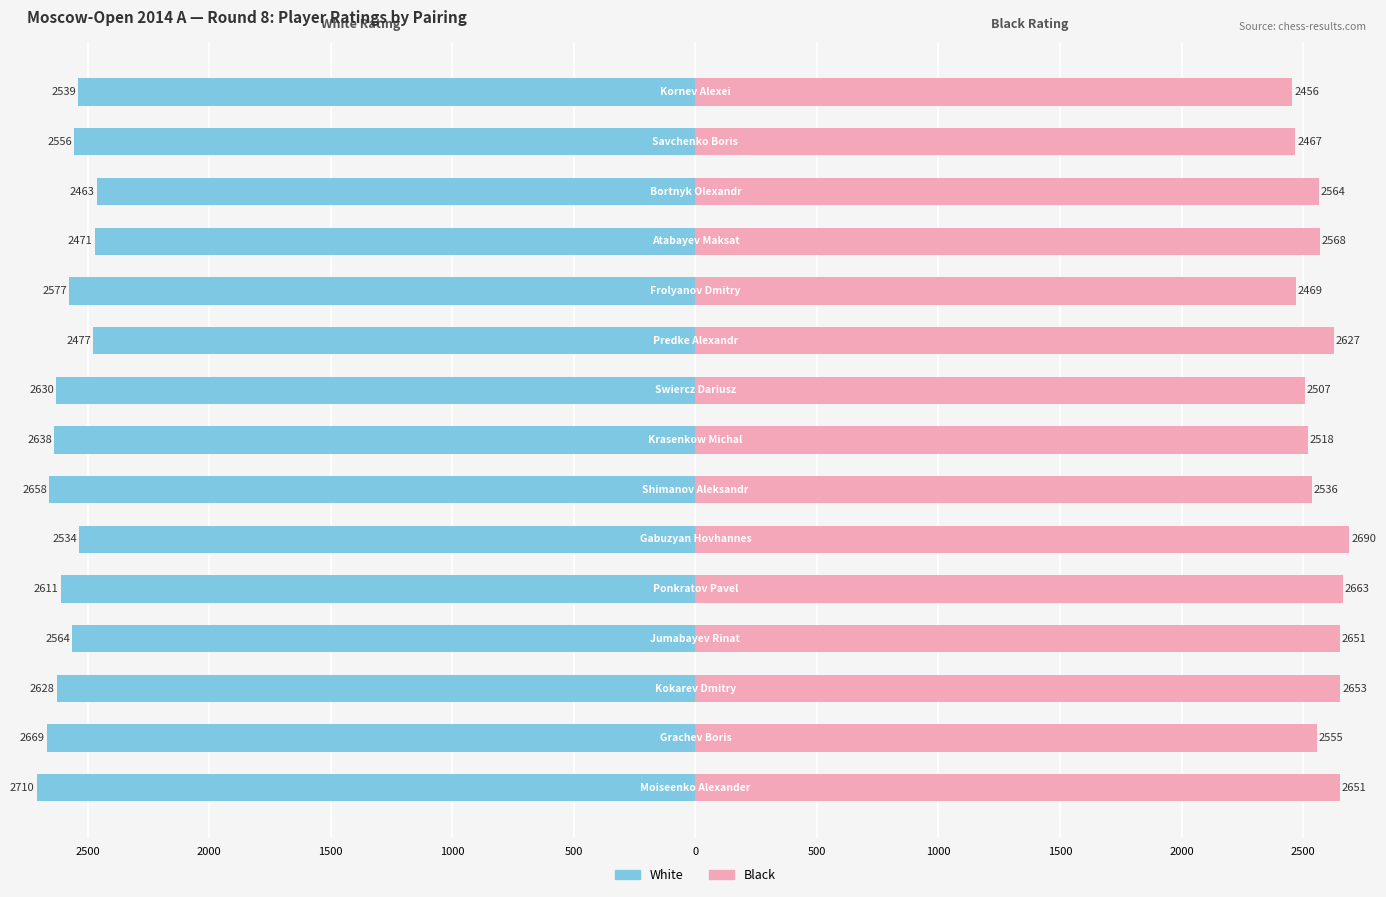

Does the chart contain stacked bars?

No